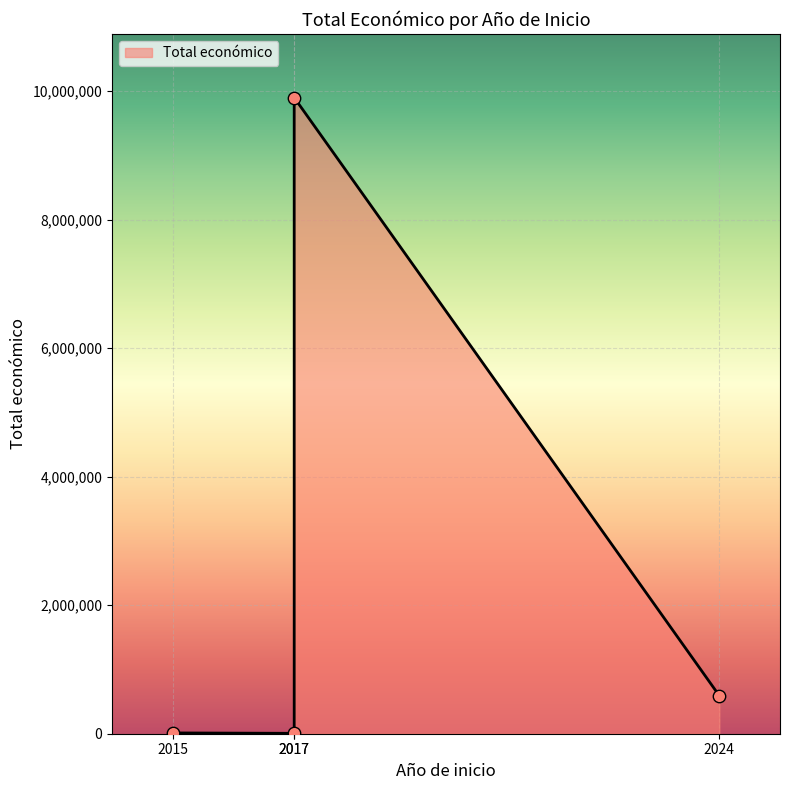

Between 2017 and 2015, which is larger?

2017